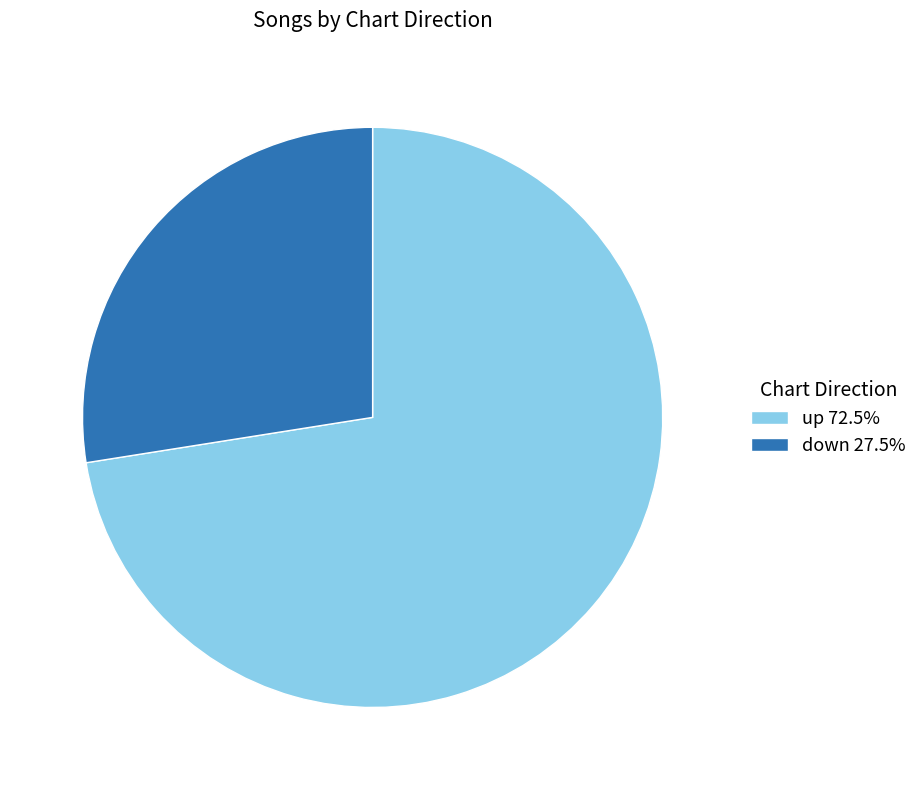

Approximately how many times larger is the value at up 72.5% compared to down 27.5%?

2.6